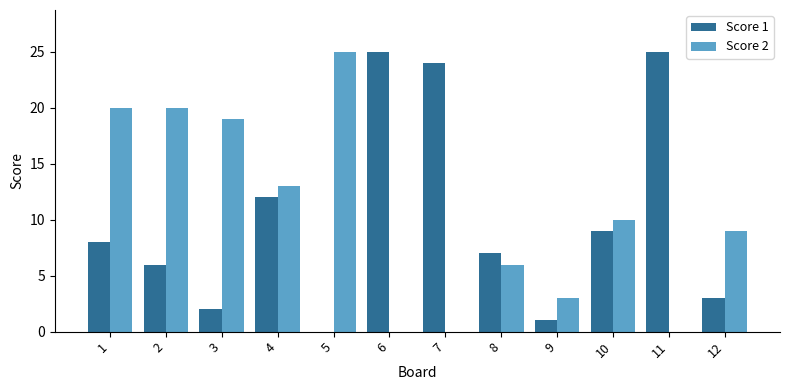

Which series changed the most between 10 and 11?

Score 1